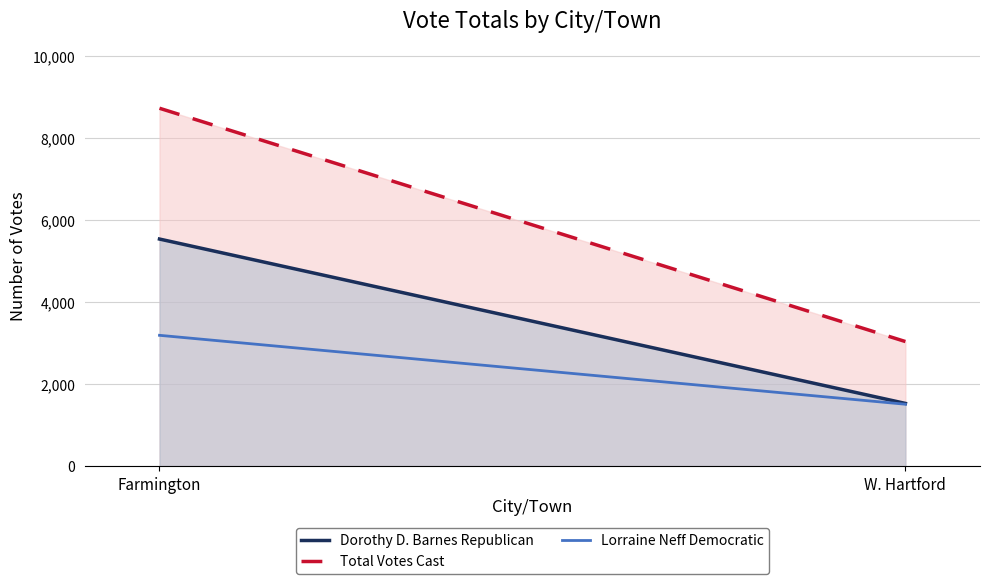

What is the spread (max minus min) of values at W. Hartford?

1529